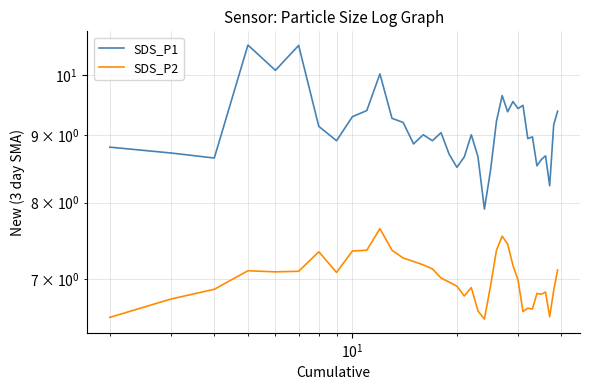

At how many categories does at least one series exceed 7?

38